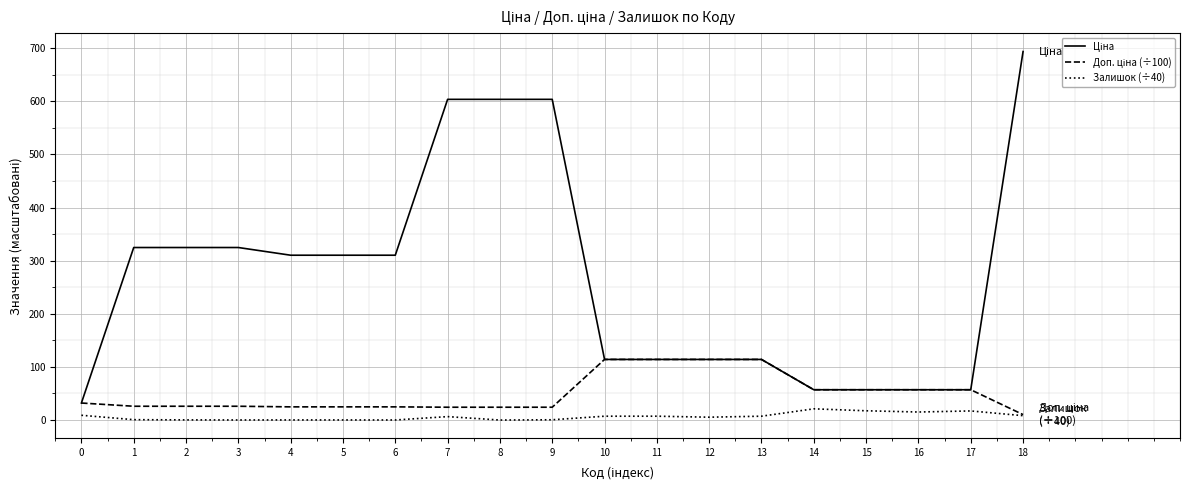

At which category is the sum across all series the highest?

18